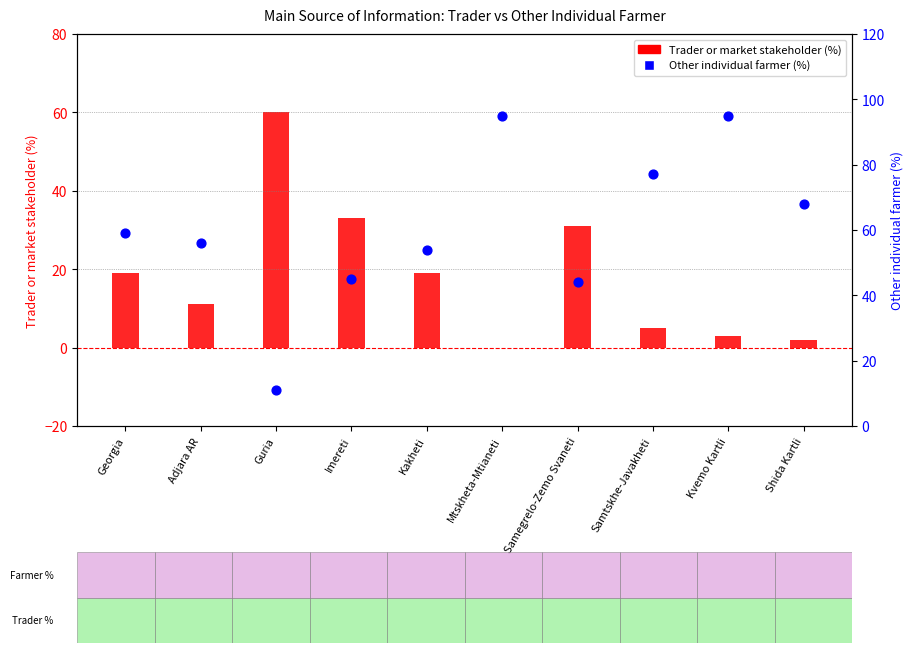

Which series has the largest total across all categories?

Other individual farmer (%)